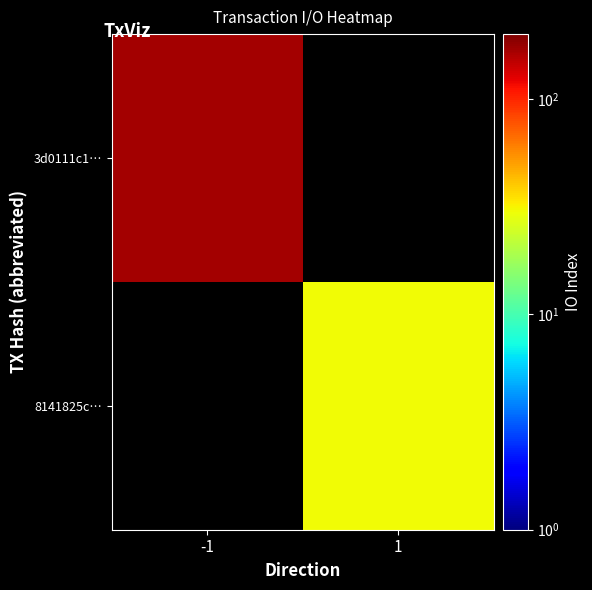

At which label is 3d0111c1… closest to 169?

-1